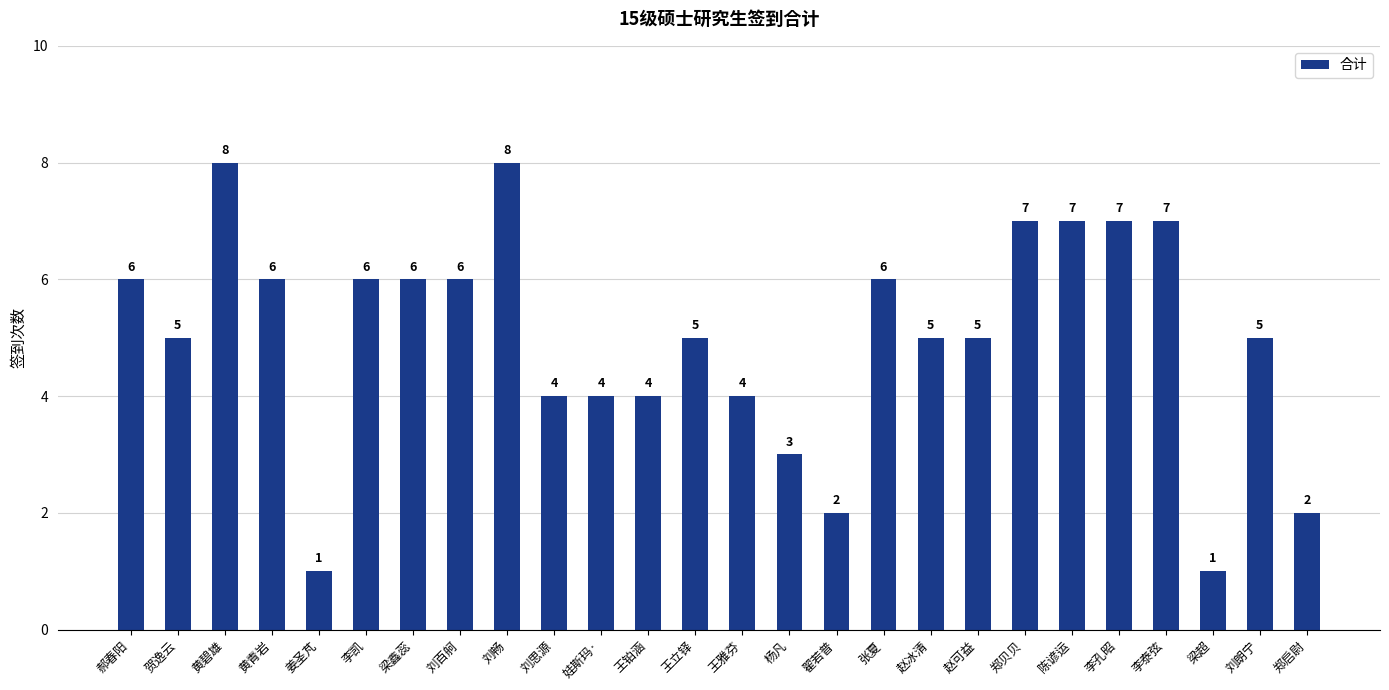

True or false: the data shows 5 at 杨凡.

False